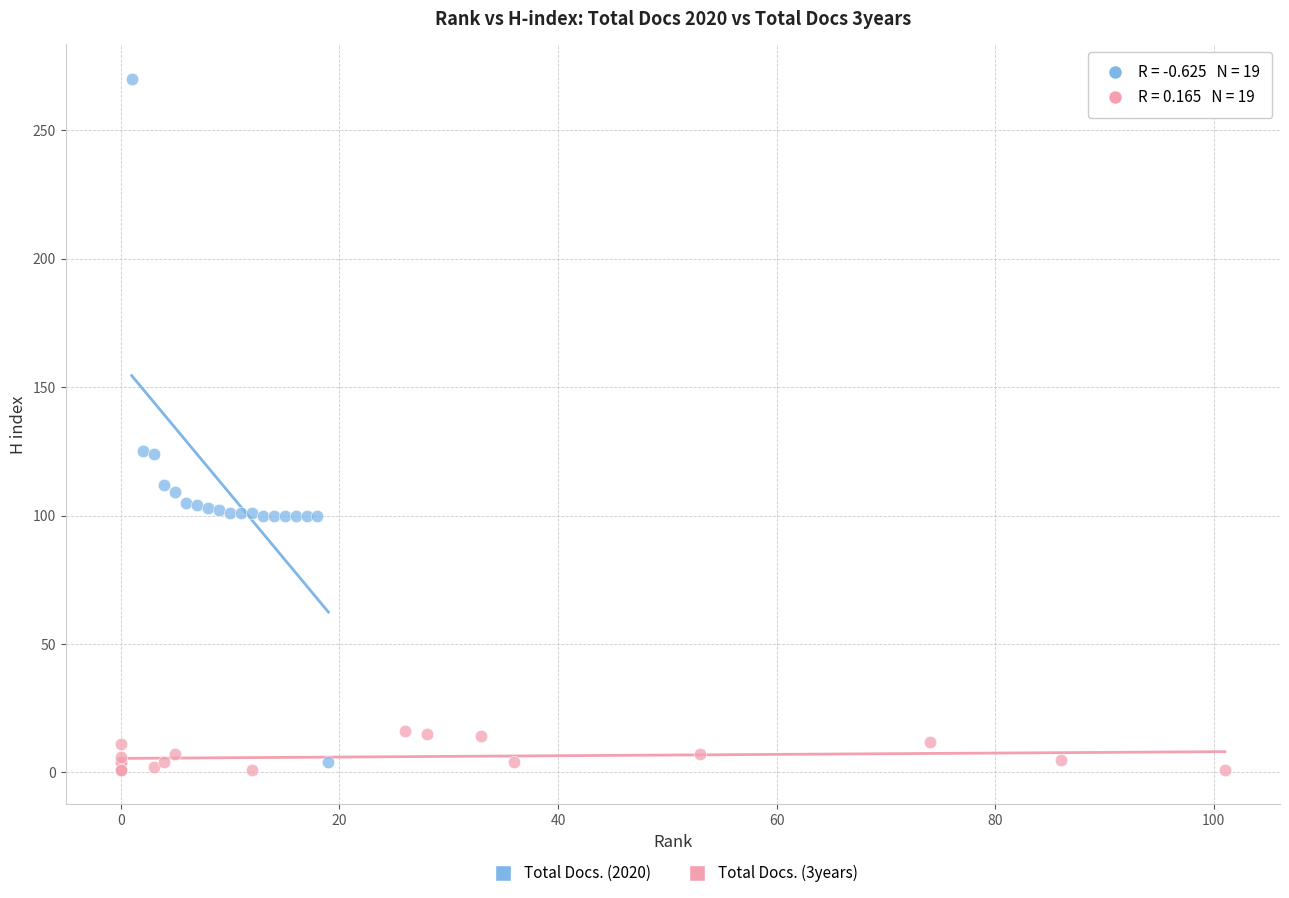

What are all the series names shown in the legend?

Total Docs. (2020), Total Docs. (3years)